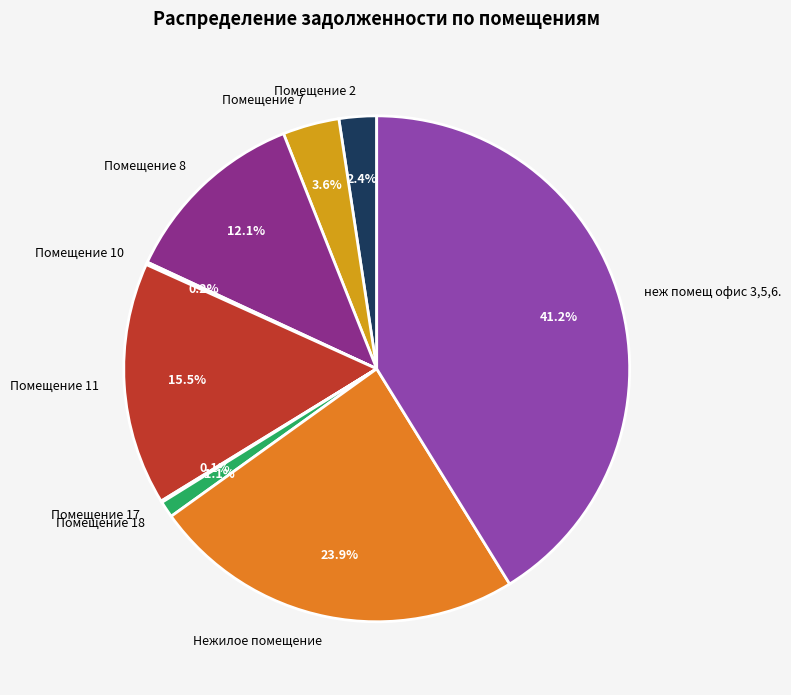

Between Нежилое помещение and Помещение 8, which is larger?

Нежилое помещение